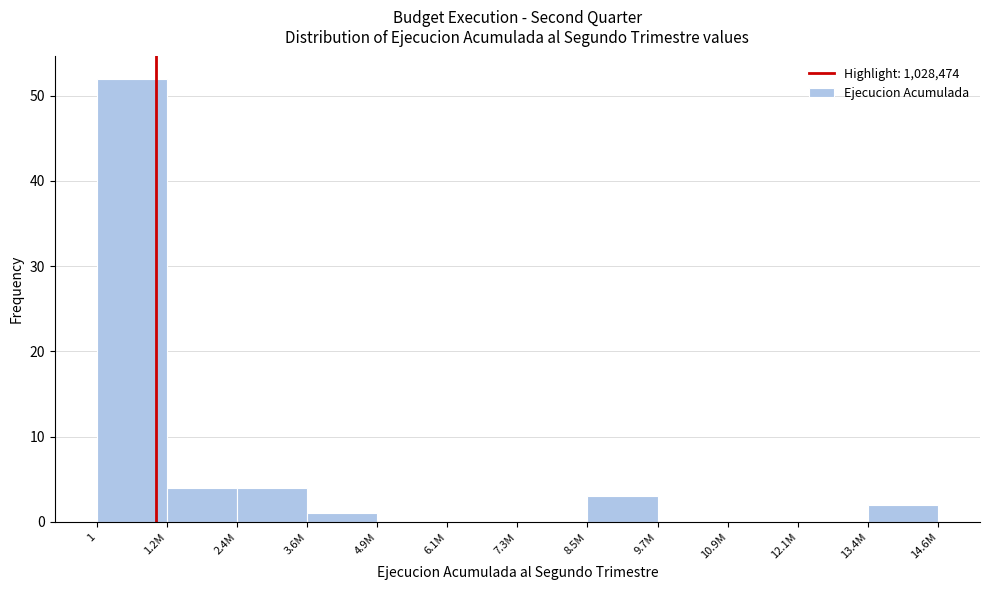

Reading left to right, transcribe all the data shown in this chart.

1=52	1.2M=4	2.4M=4	3.6M=1	4.9M=0	6.1M=0	7.3M=0	8.5M=3	9.7M=0	10.9M=0	12.1M=0	13.4M=2